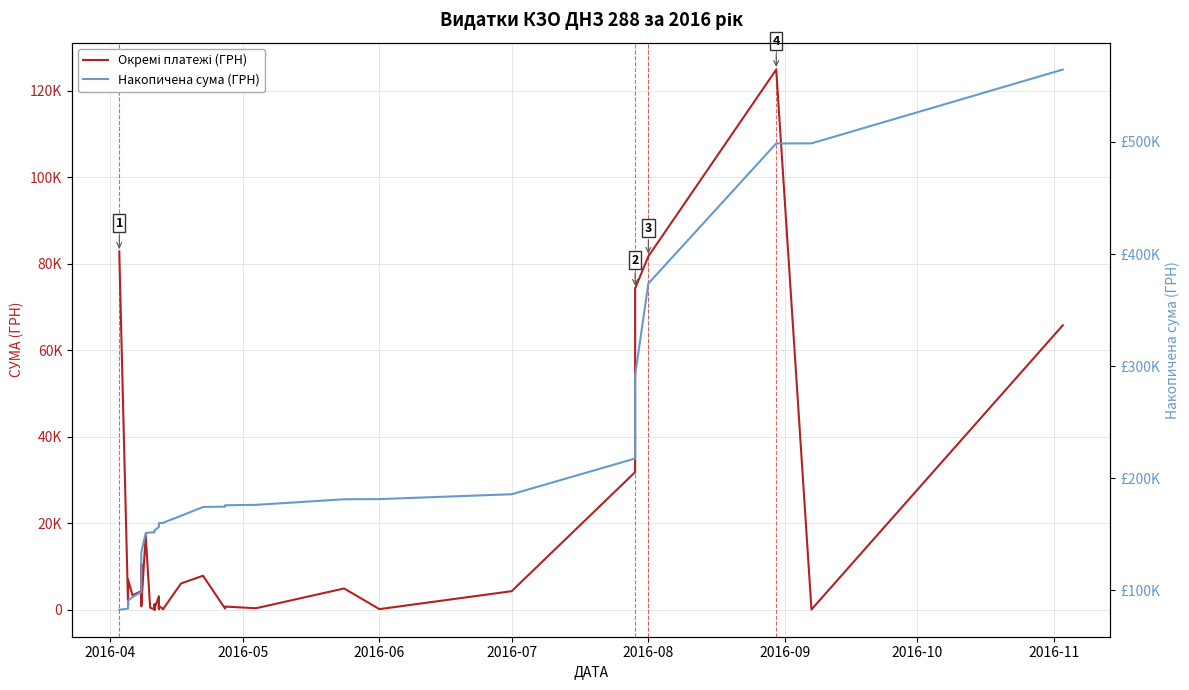

What is the value of the Накопичена сума (ГРН) point at the 17th from the left?

153156.6